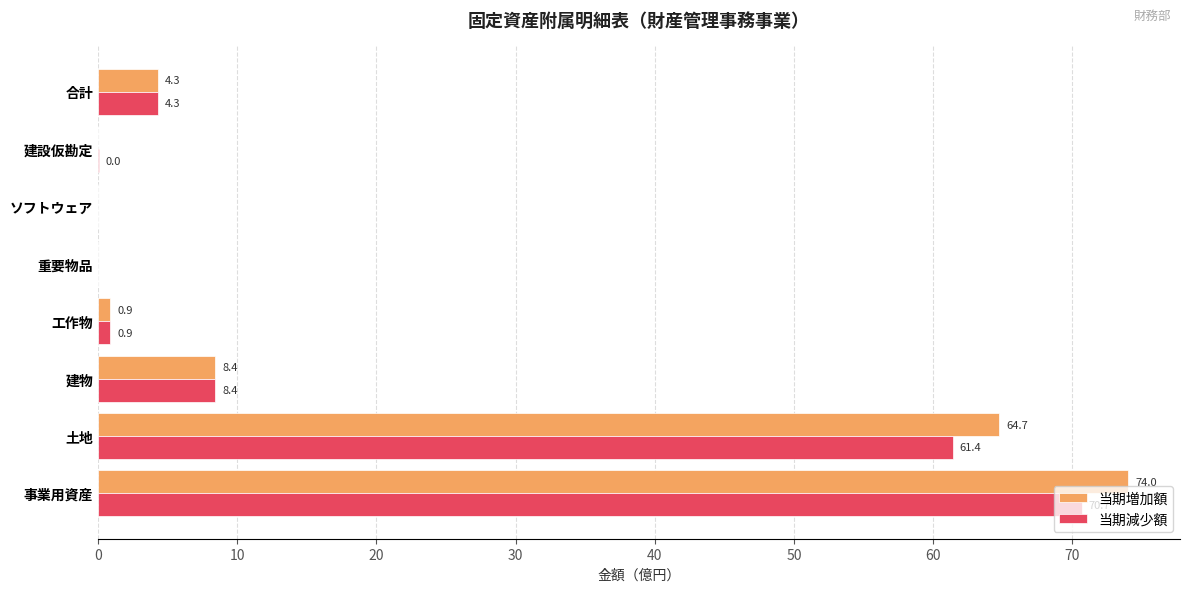

How many positive values does the 当期増加額 series have?

5